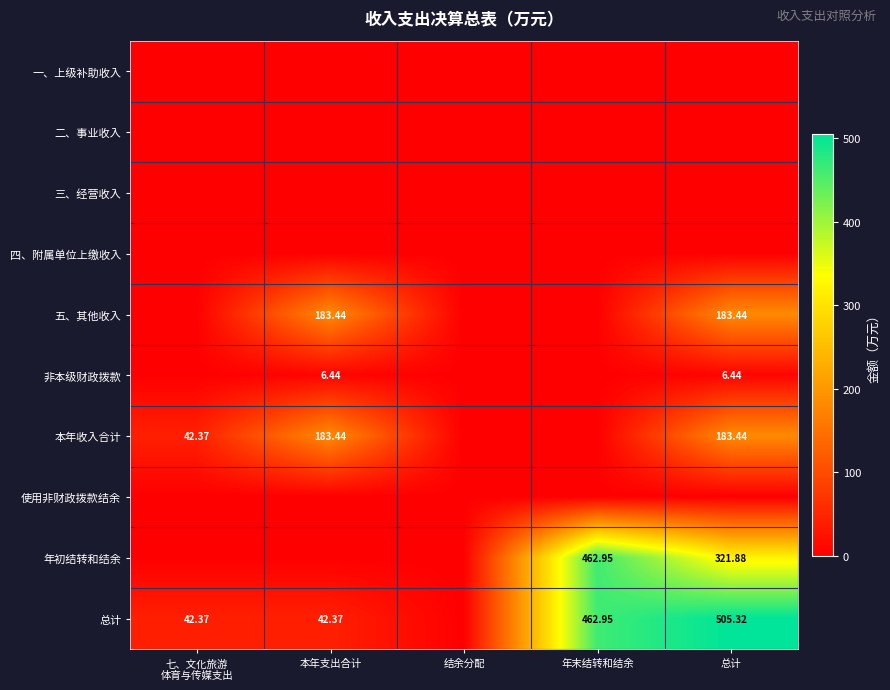

Which series has the largest total across all categories?

总计